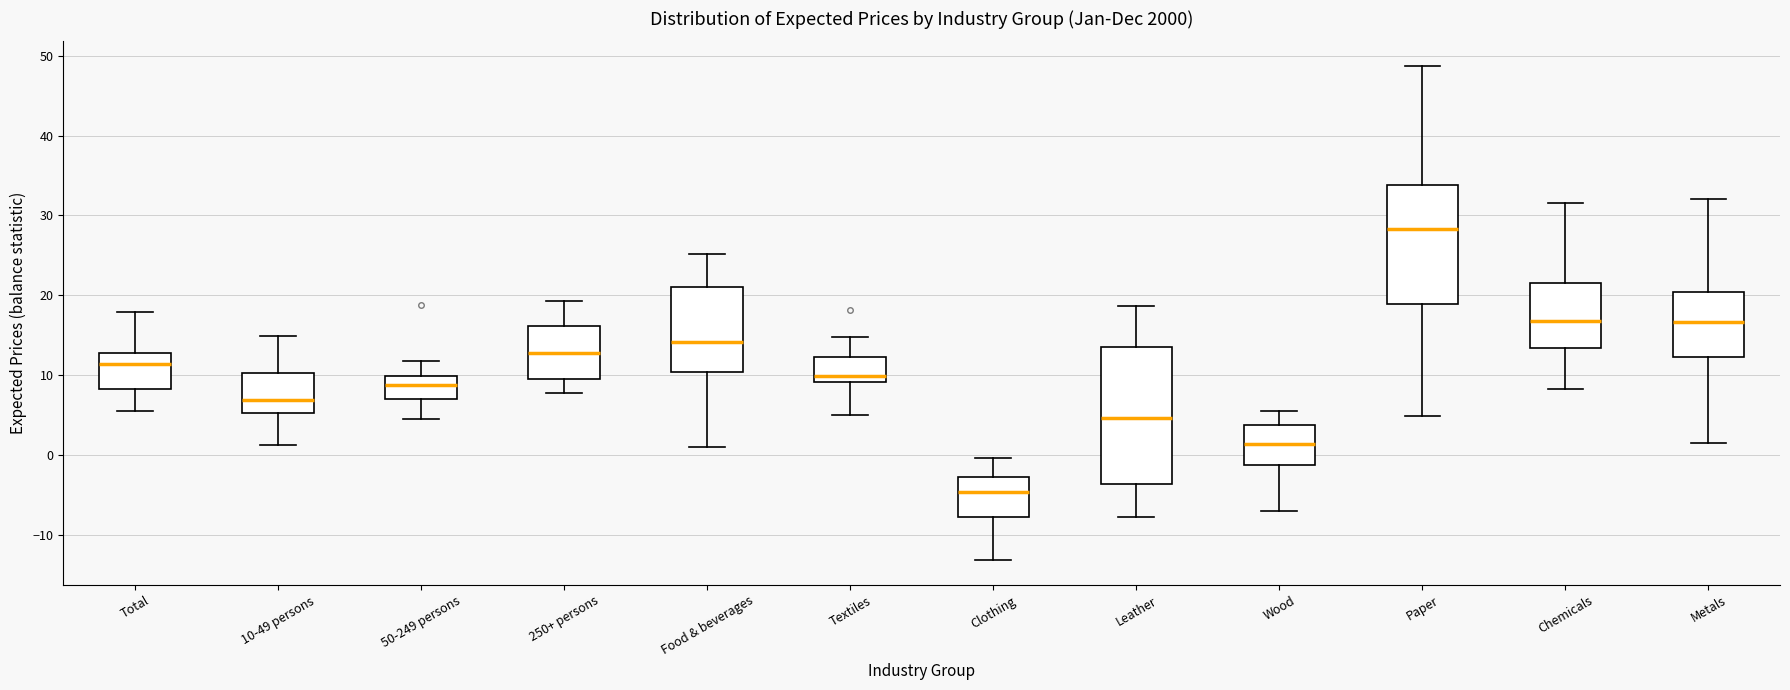

Comparing the boxes themselves (not the whiskers), which one is the tallest?

Leather